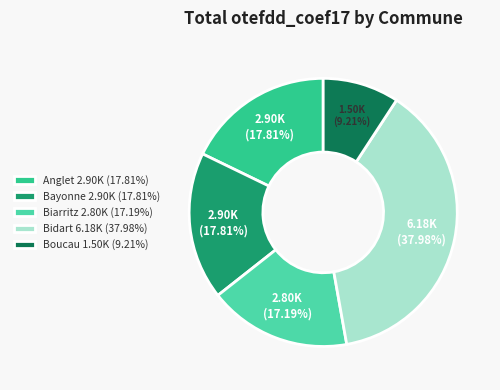

Is the sum of Boucau and Bayonne greater than half?

No